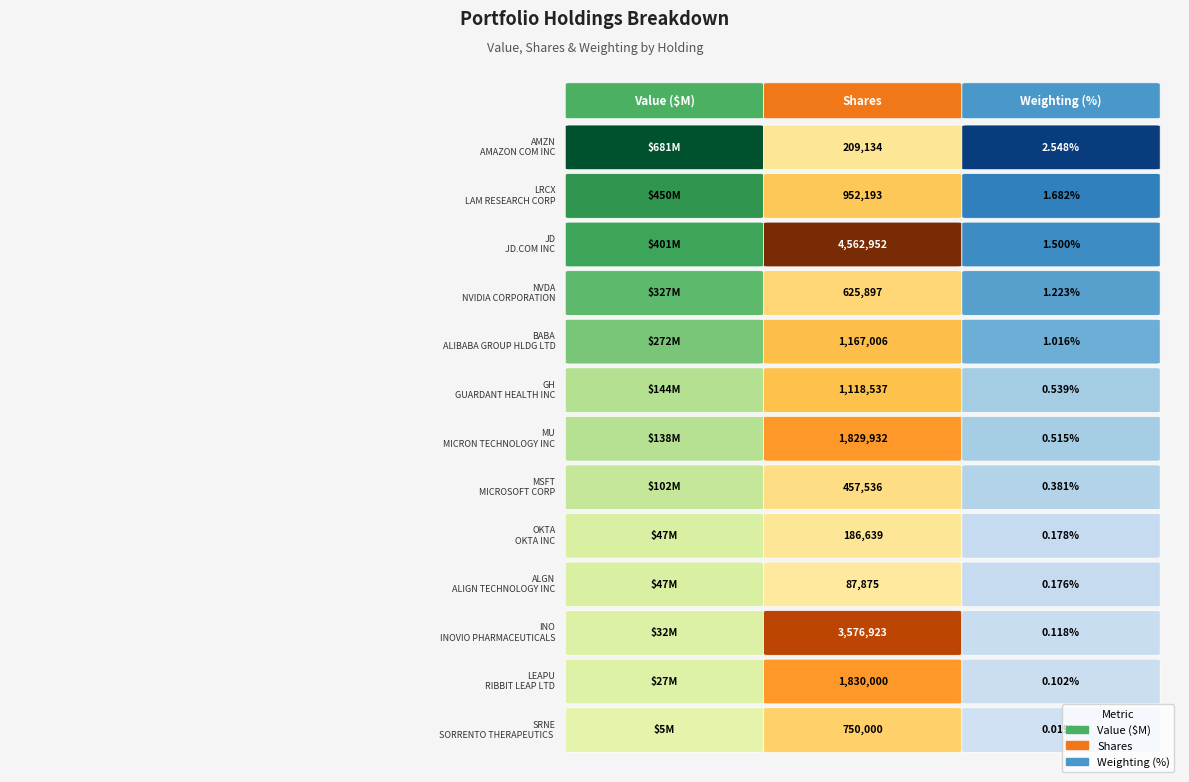

Between INO and GH, which is larger?

GH